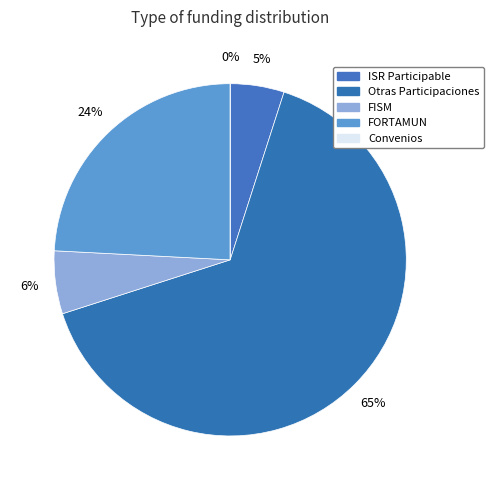

How many slices are in this pie chart?

5